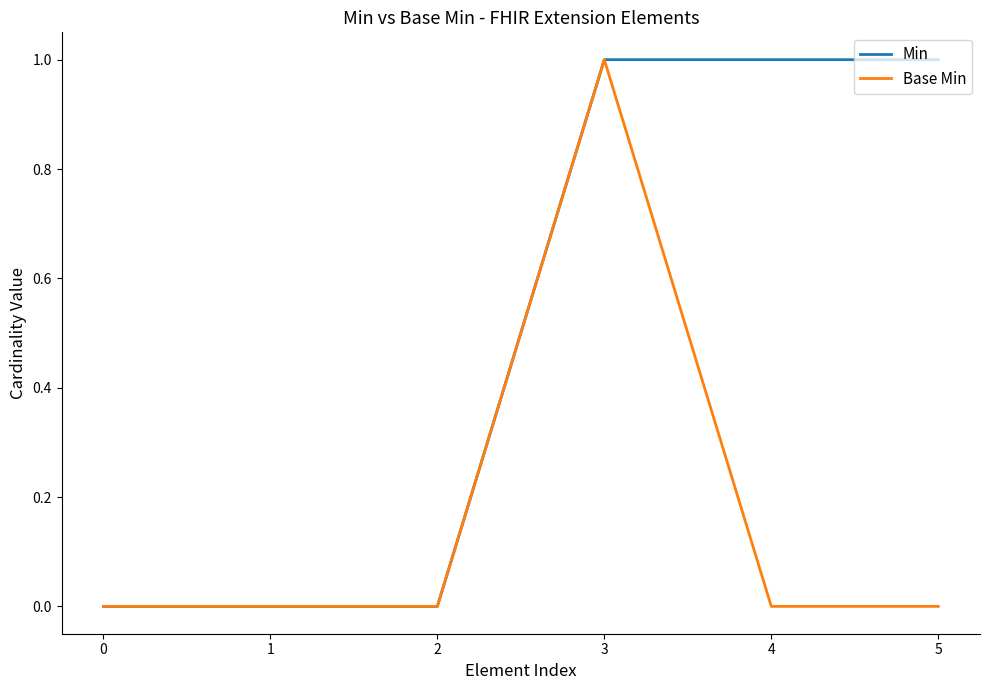

Reading left to right, what are all the values shown in this chart?

Min: 0=0	1=0	2=0	3=1	4=1	5=1
Base Min: 0=0	1=0	2=0	3=1	4=0	5=0